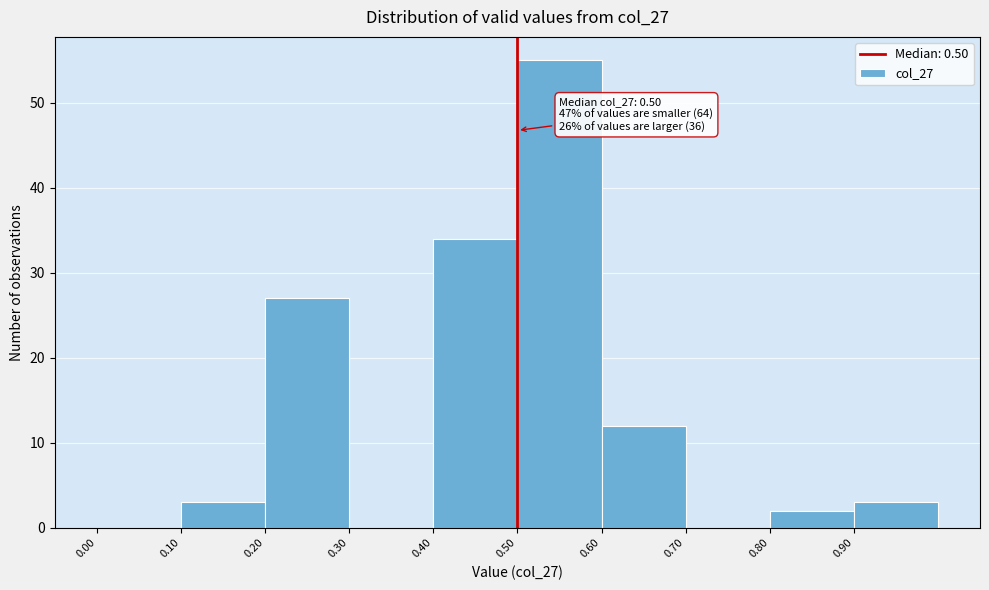

Which range on the x-axis has the tallest bar?

0.5 to 0.6